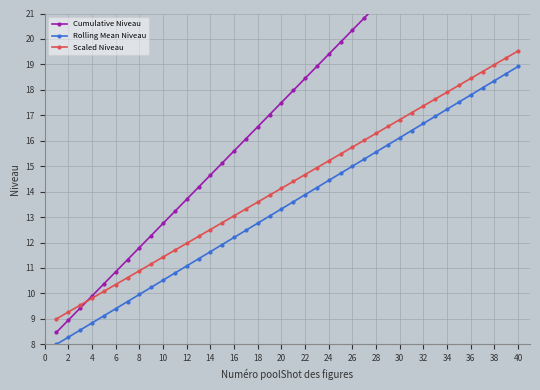

True or false: Scaled Niveau has more than 0 interior local peaks.

False